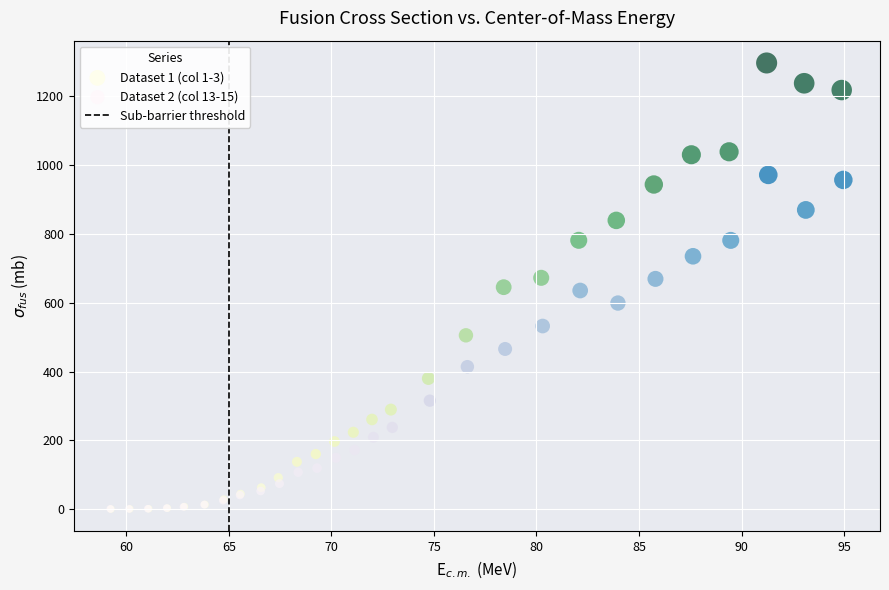

Which series has the widest spread of Y values?

Dataset 1 (col 1-3)